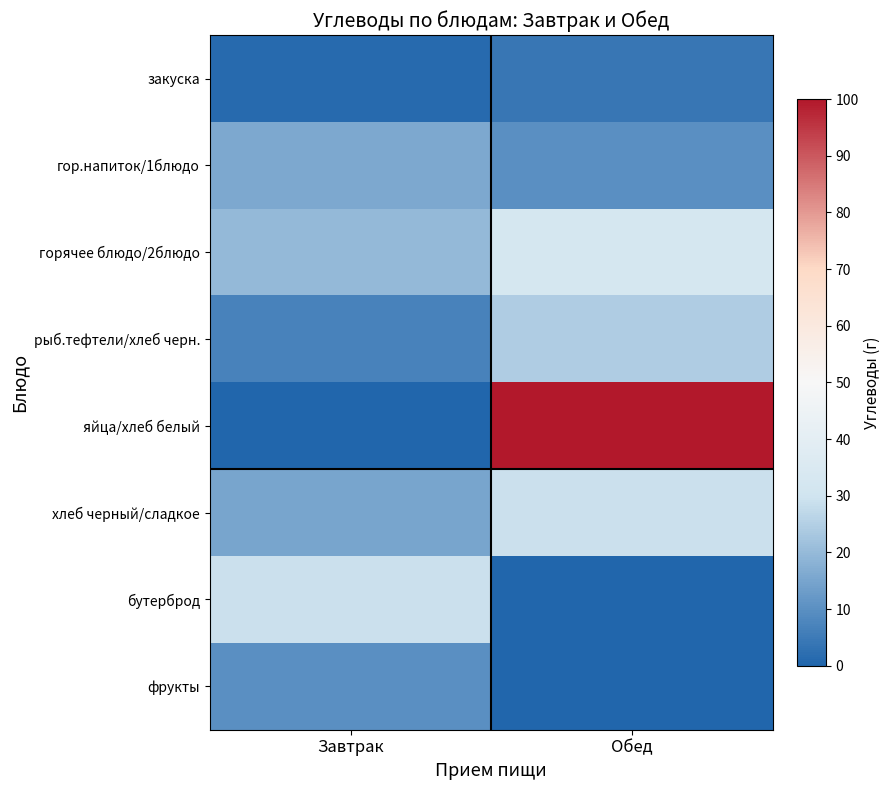

Which has a higher value, Завтрак or Обед?

Обед